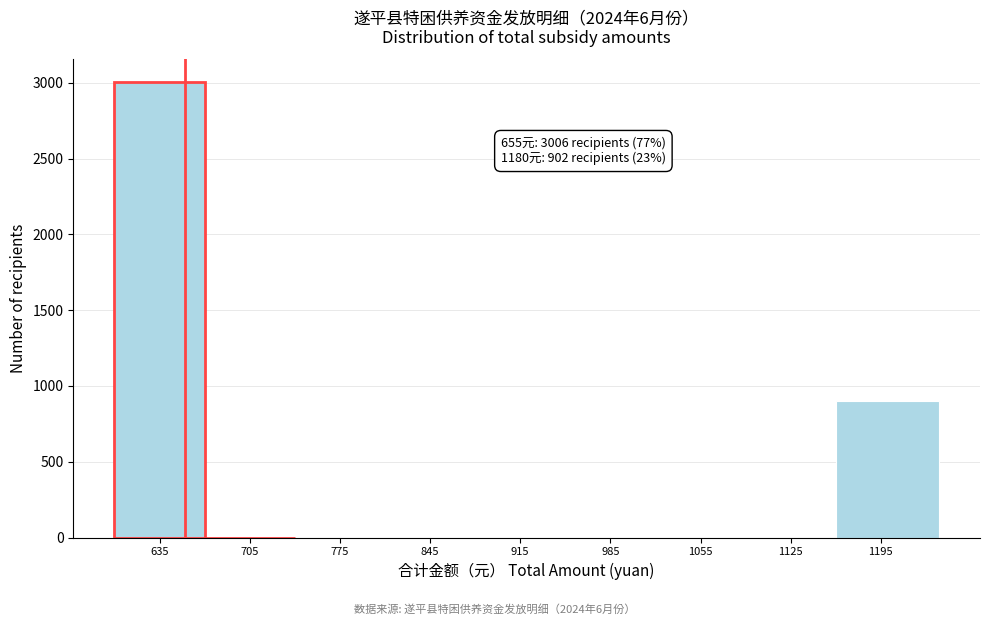

Which range on the x-axis has the tallest bar?

600 to 670